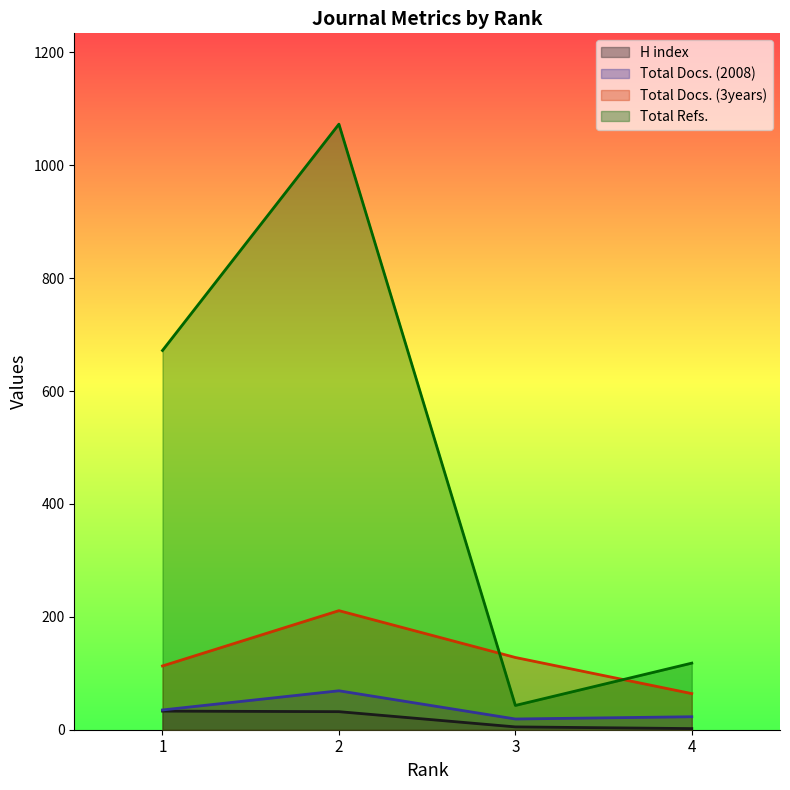

True or false: Total Docs. (3years) and H index intersect in this chart.

False